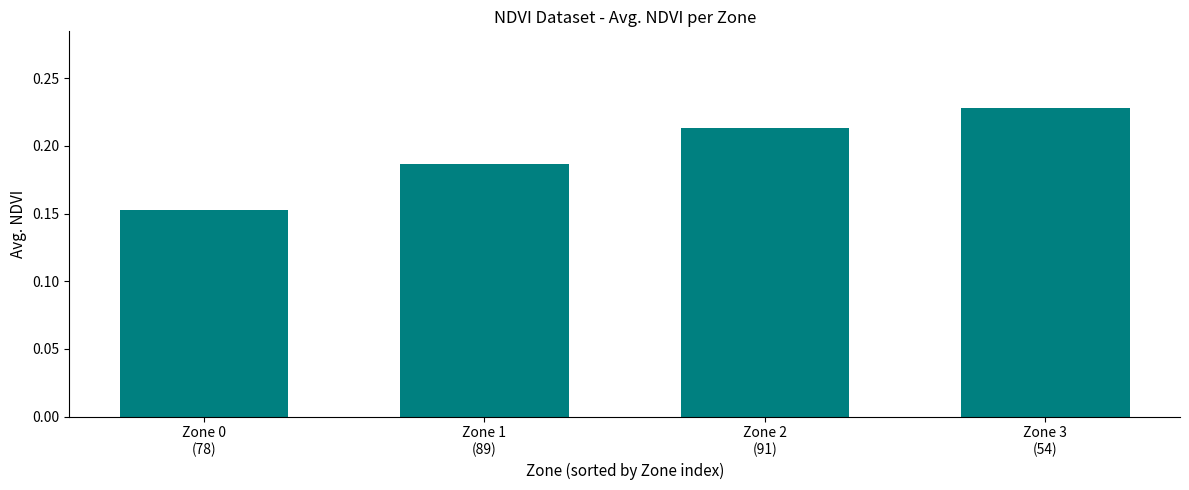

Which category has the highest value across all series?

Zone 3
(54)